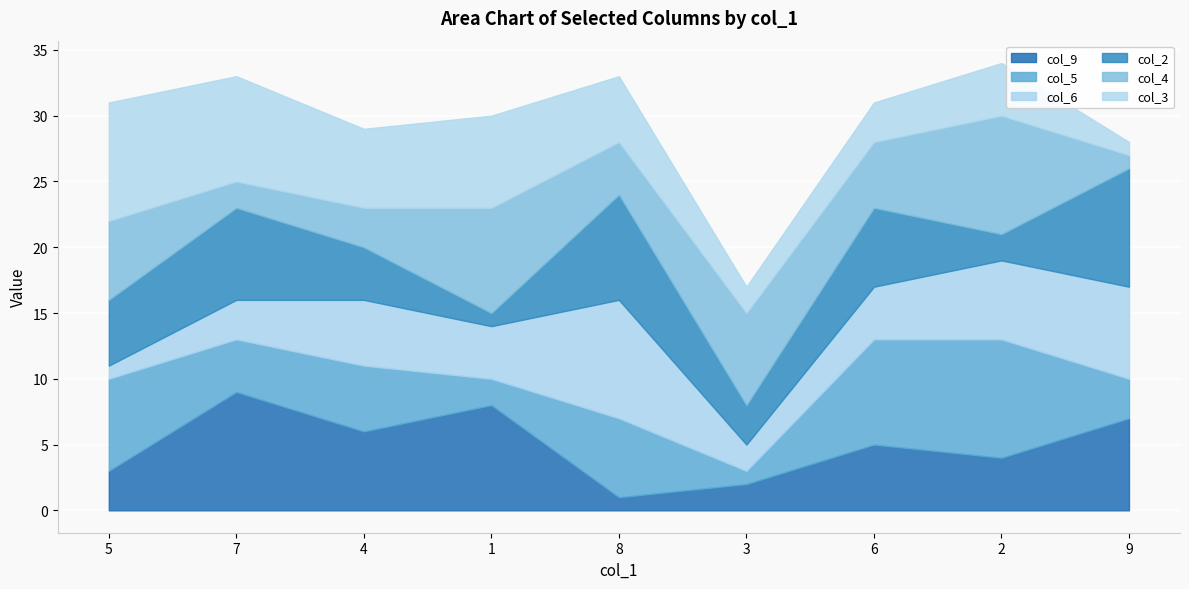

What is the total value across all series at 4?

29